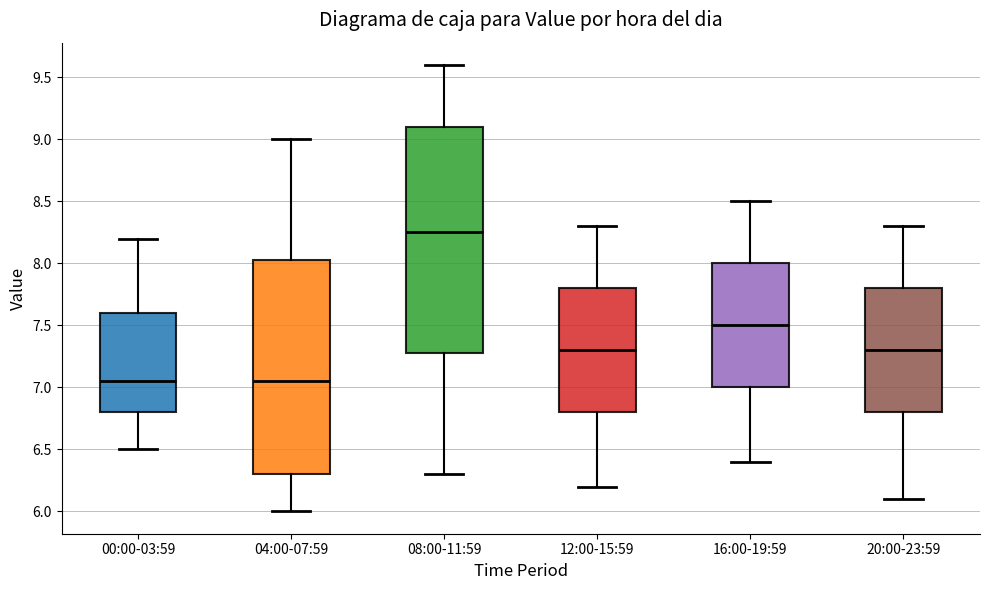

Reading left to right, read every box against the y-axis: the position of its median line, the range the box covers, and the ends of its whiskers. The values are not printed on the chart, so give them approximately, as read against the axis.

00:00-03:59: median 7.05, box 6.80 to 7.60, whiskers 6.50 to 8.20
04:00-07:59: median 7.05, box 6.30 to 8.05, whiskers 6.00 to 9.00
08:00-11:59: median 8.25, box 7.30 to 9.10, whiskers 6.30 to 9.60
12:00-15:59: median 7.30, box 6.80 to 7.80, whiskers 6.20 to 8.30
16:00-19:59: median 7.50, box 7.00 to 8.00, whiskers 6.40 to 8.50
20:00-23:59: median 7.30, box 6.80 to 7.80, whiskers 6.10 to 8.30